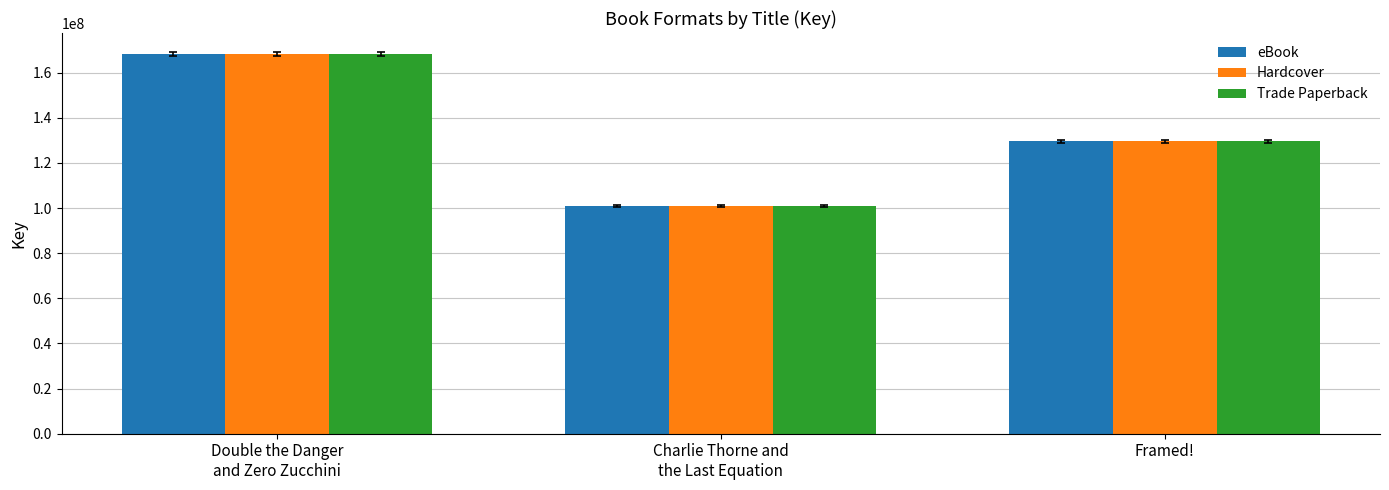

What is the difference between the second highest and minimum values in the Trade Paperback series?

28489109